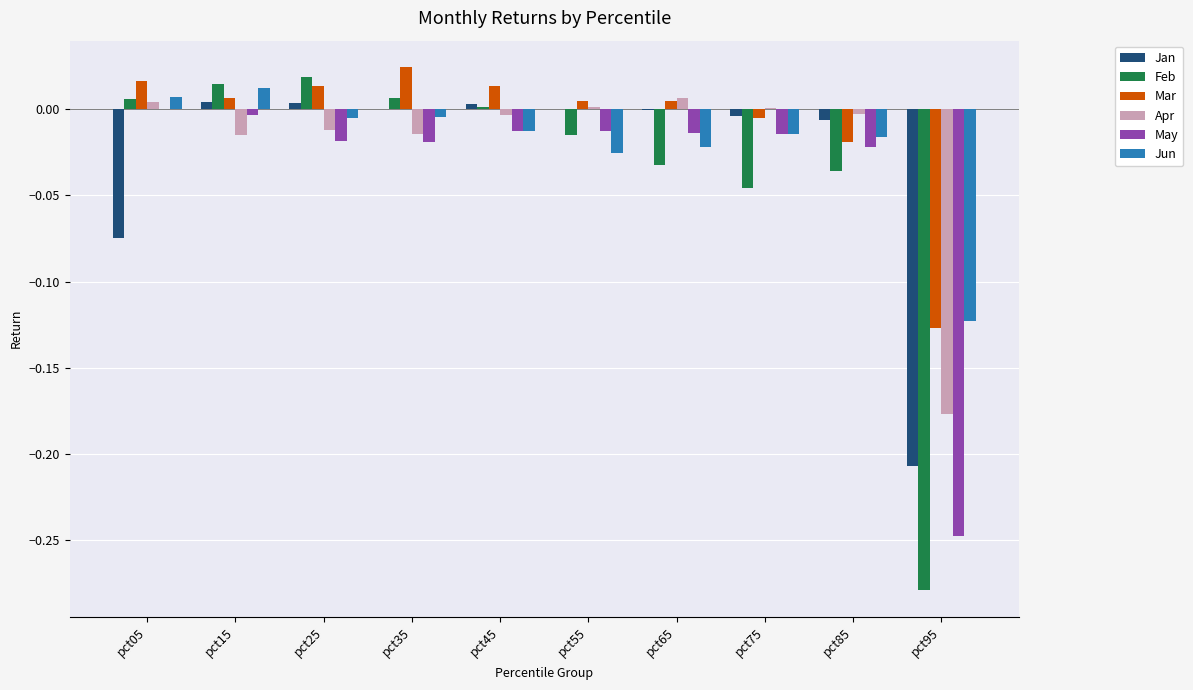

Count the number of categories in the chart.

10